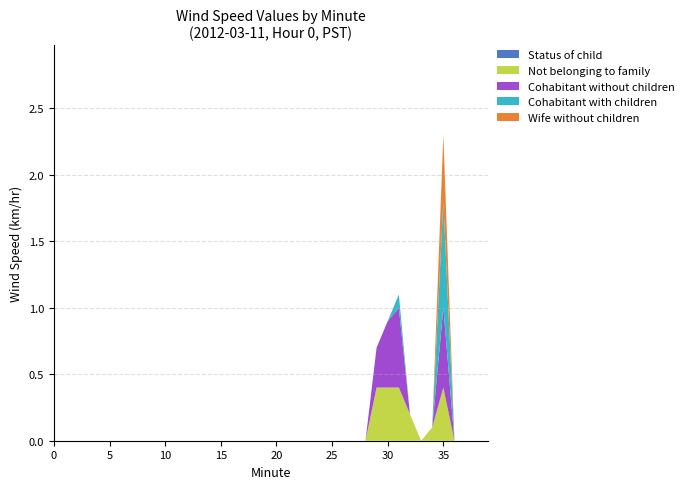

At which category is the sum across all series the highest?

35